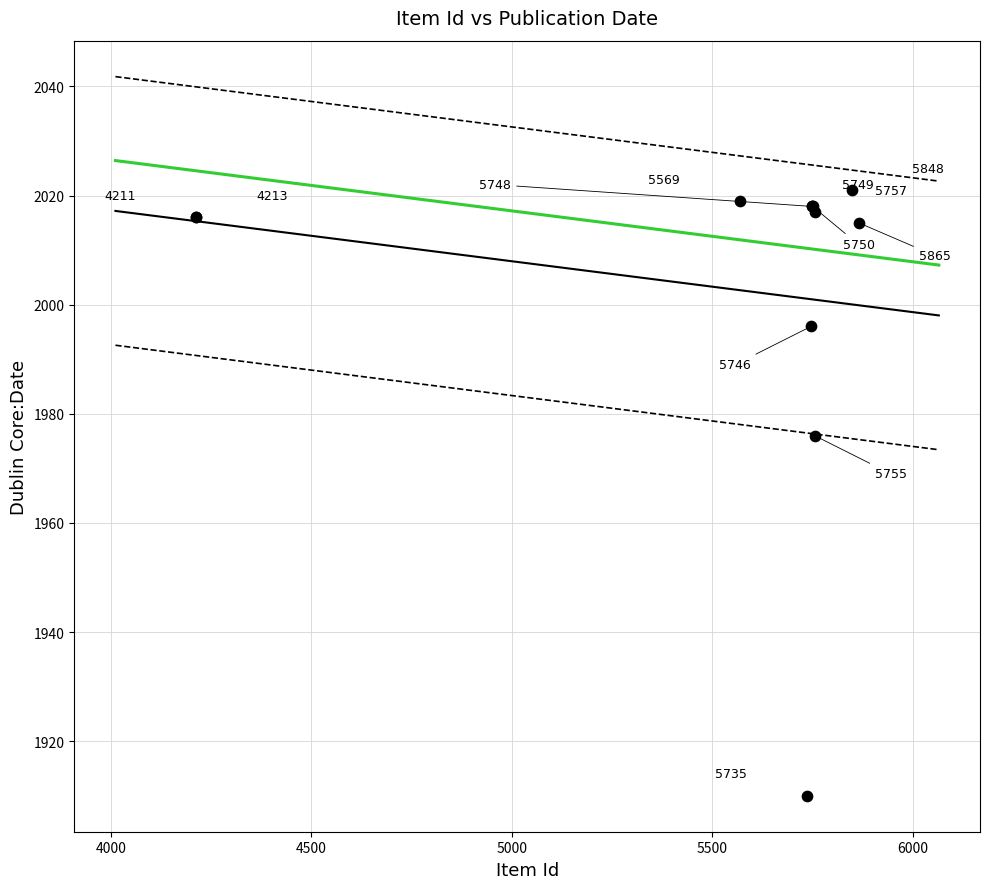

What Y value in the scatter plot is closest to 1965?

1976